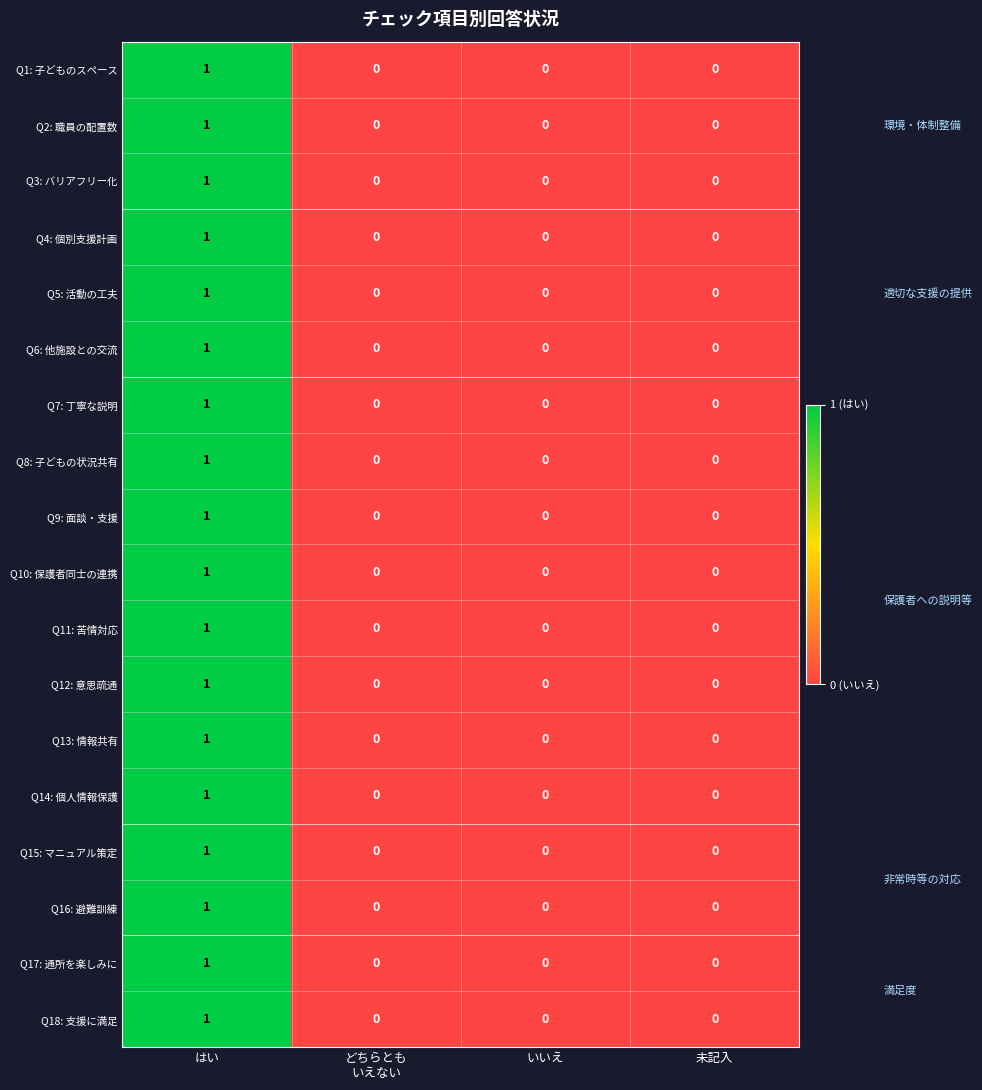

How many positive values does the Q3: バリアフリー化 series have?

1